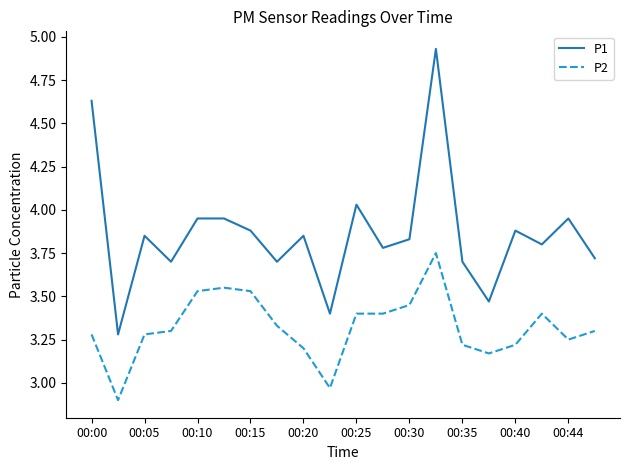

How many values in the P2 series exceed 3?

18